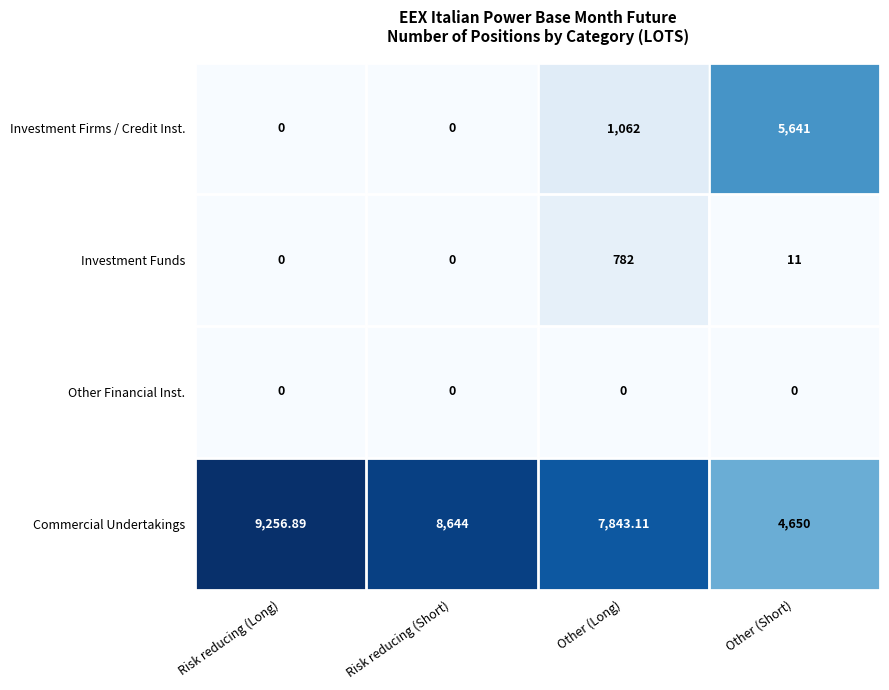

What is the spread (max minus min) of values at Risk reducing (Short)?

8644.0